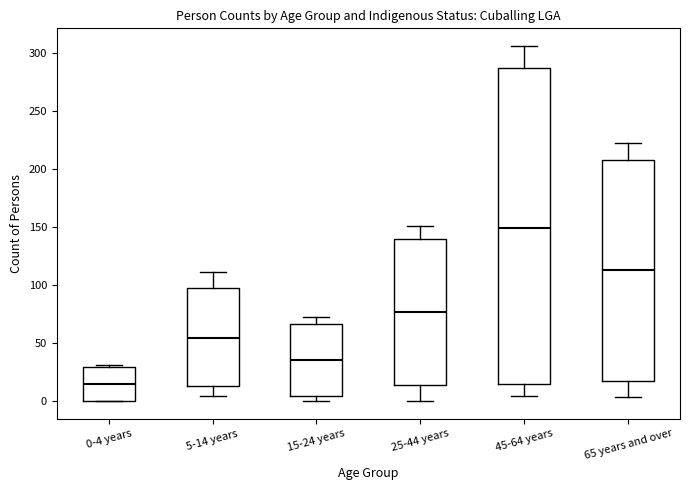

Which box is the tallest, from its lower edge to its upper edge?

45-64 years